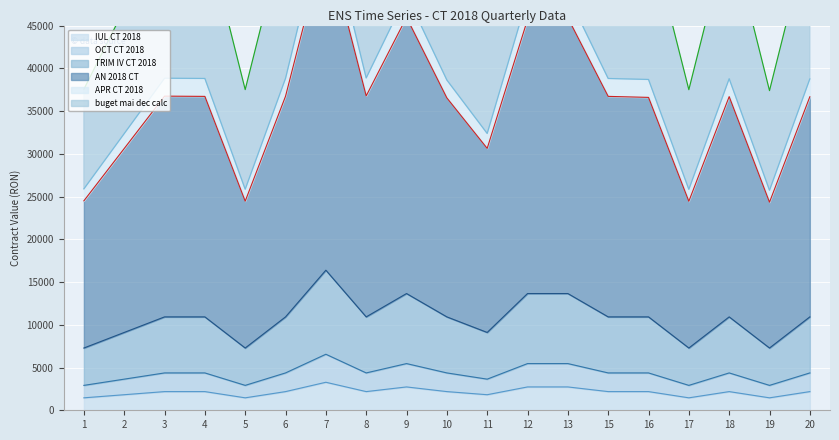

How many categories are shown in the chart?

19